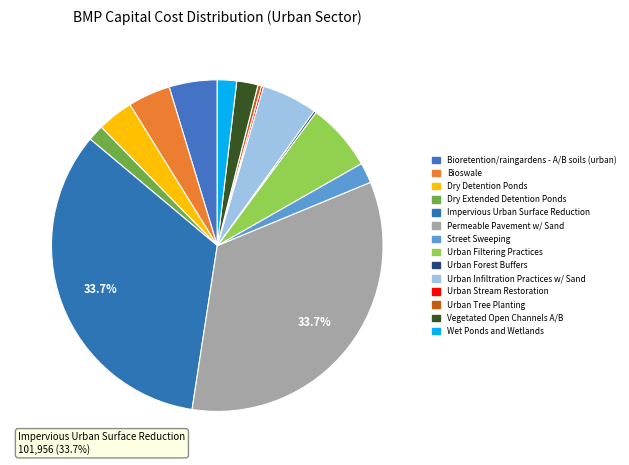

What is the change in value from Bioswale to Wet Ponds and Wetlands?

-6875.0